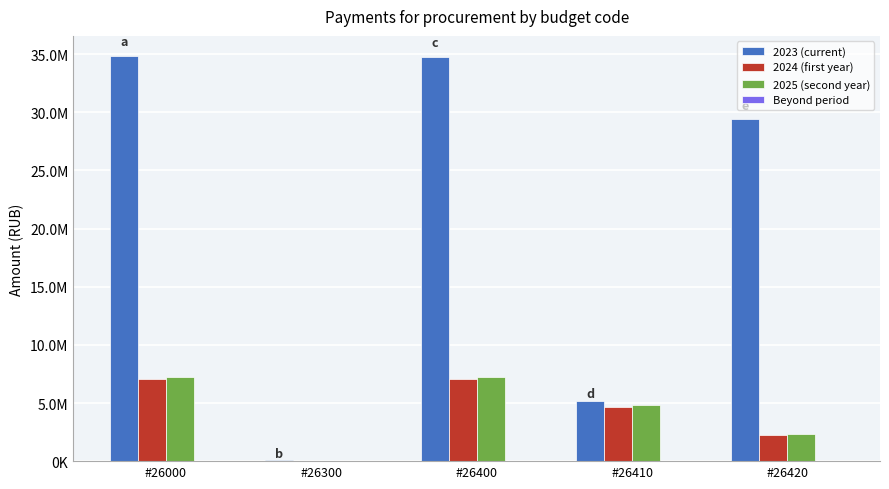

What is the spread (max minus min) of values at #26000?

34834275.2